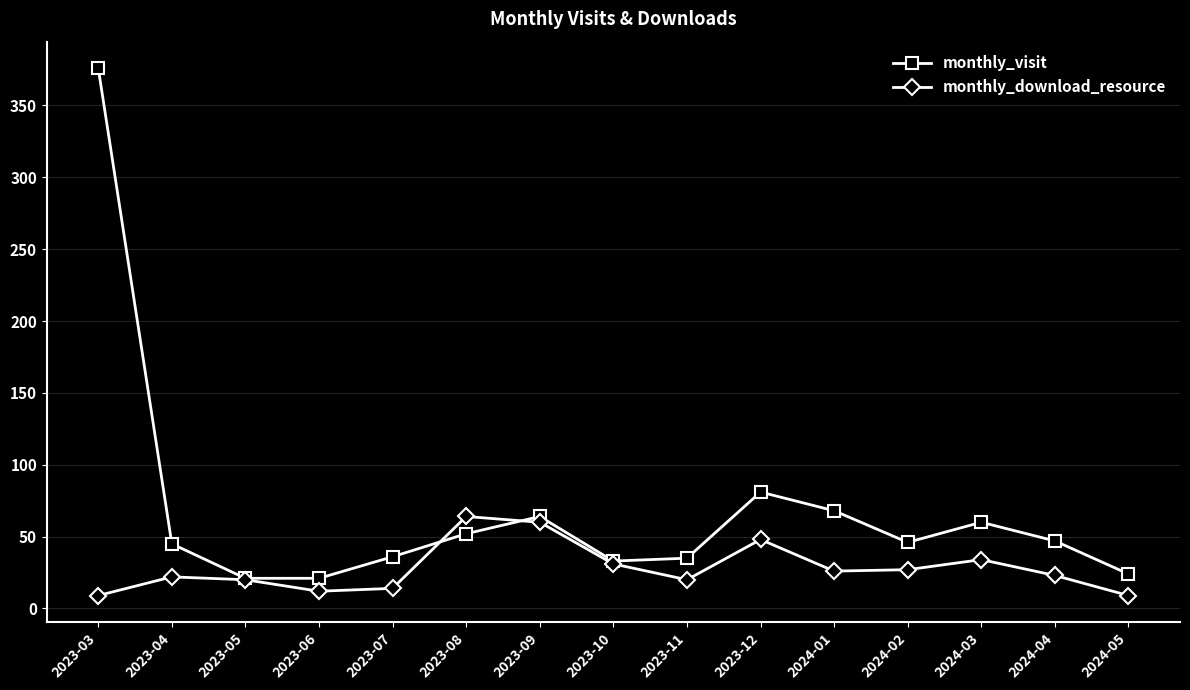

At how many categories does at least one series exceed 181?

1